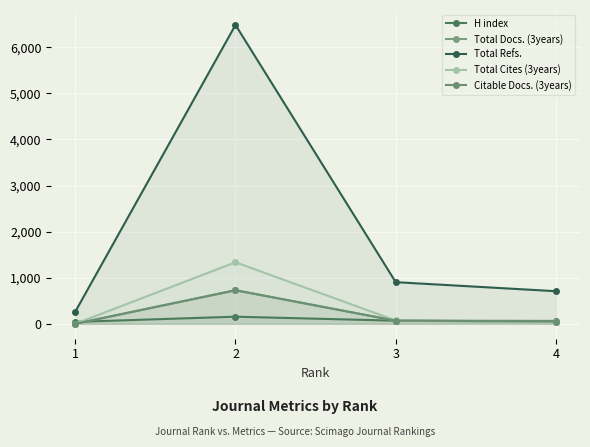

The Citable Docs. (3years) series shows 395 at 2. True or false?

False